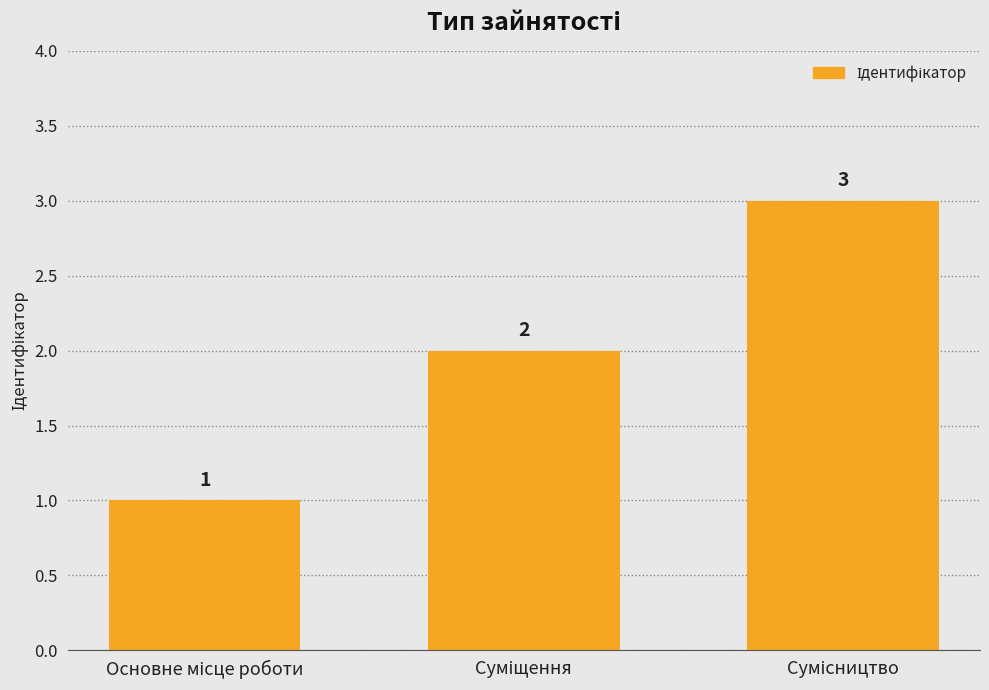

What is the sum of all values?

6